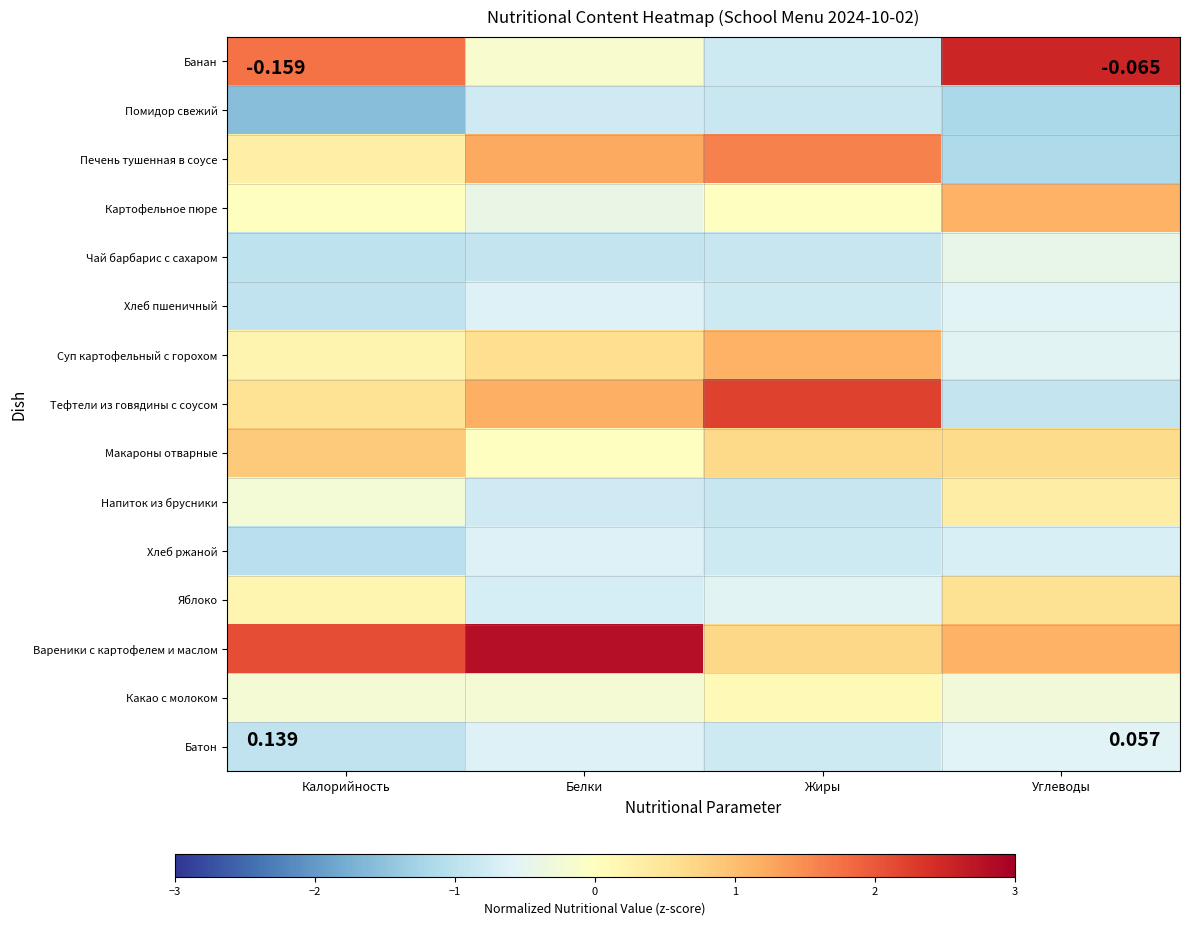

At how many categories does at least one series exceed 2?

4